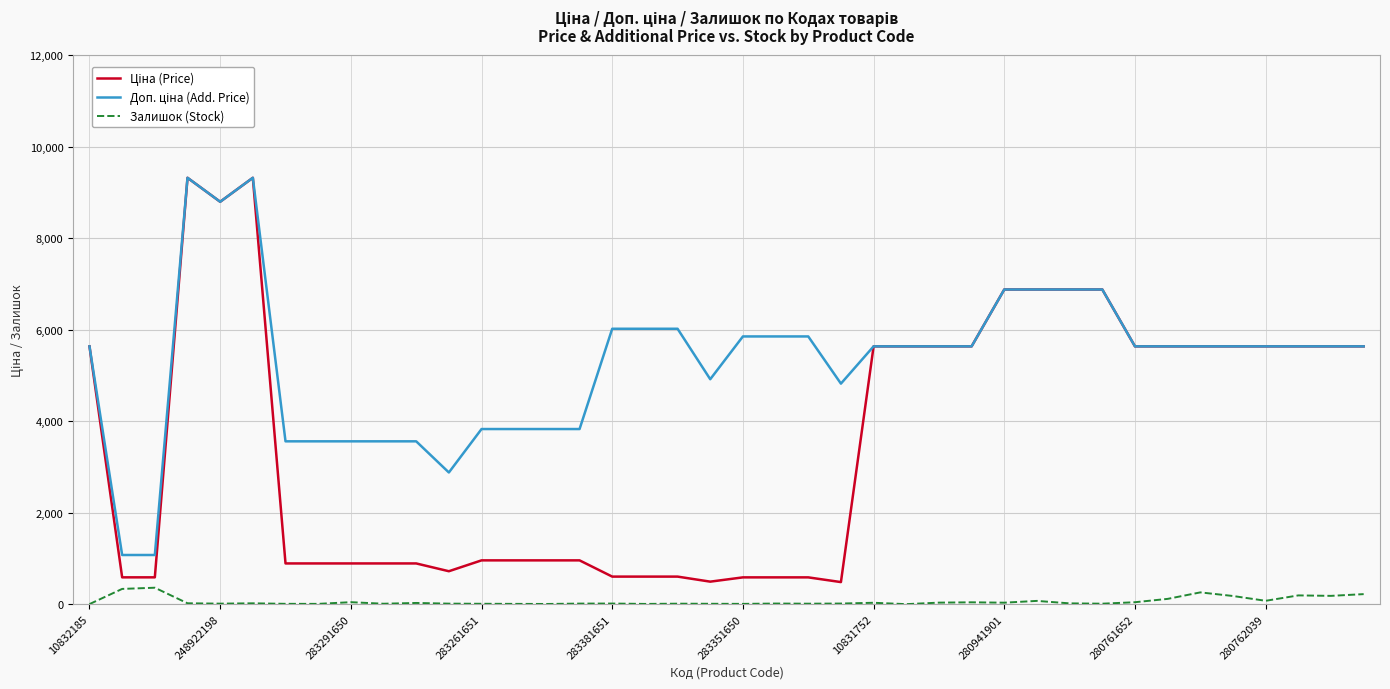

What is the minimum value for Доп. ціна (Add. Price)?

1074.5